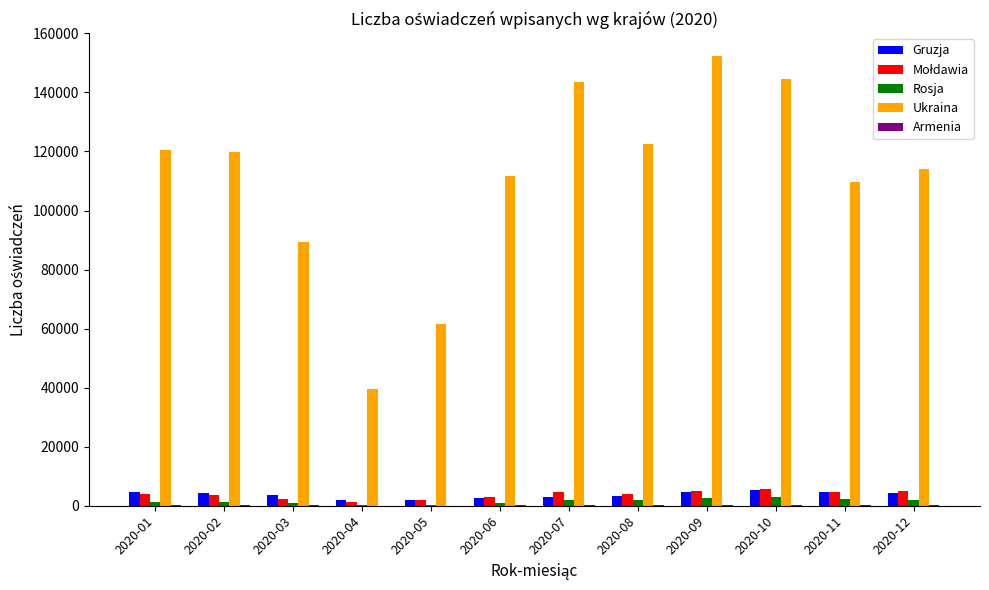

Between 2020-04 and 2020-12, which series saw the biggest shift?

Ukraina